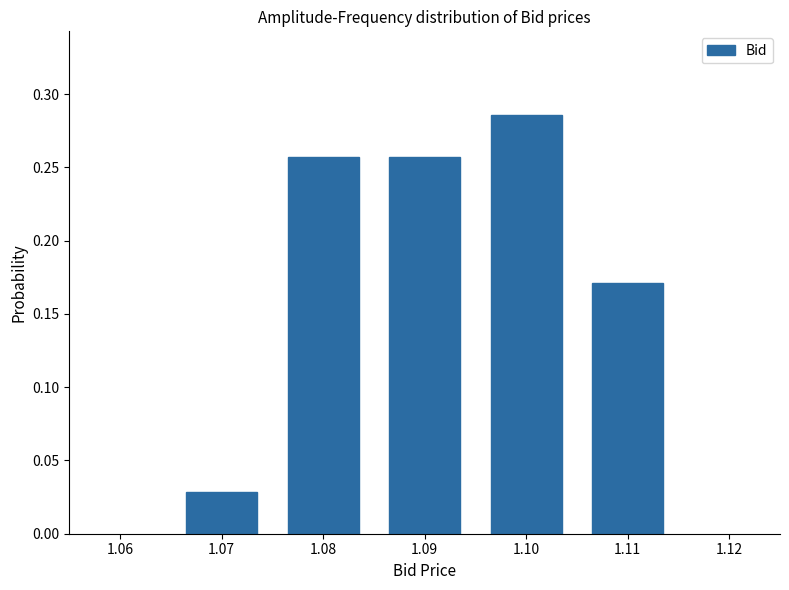

Reading left to right, transcribe this chart: for each bar, give the range it covers on the x-axis and its height. The values are not printed on the chart, so give them approximately, as read against the axis.

1.065 to 1.075: 0.030
1.075 to 1.085: 0.255
1.085 to 1.095: 0.255
1.095 to 1.105: 0.285
1.105 to 1.115: 0.170